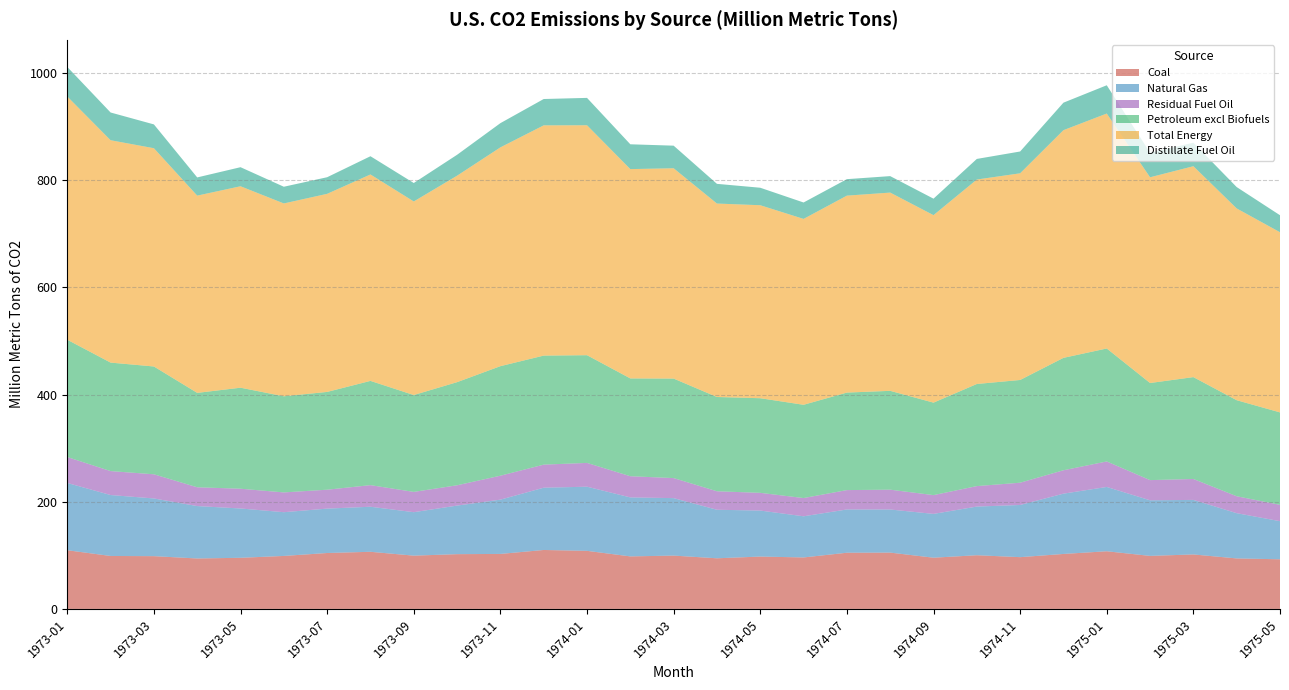

Reading right to left, extract all data points from this chart.

Coal: 1975-05=92.6	1975-04=94.2	1975-03=101.7	1975-02=99.0	1975-01=107.6	1974-12=102.6	1974-11=96.6	1974-10=100.2	1974-09=95.6	1974-08=105.1	1974-07=104.9	1974-06=96.1	1974-05=97.7	1974-04=94.5	1974-03=99.5	1974-02=98.0	1974-01=108.4	1973-12=110.0	1973-11=102.6	1973-10=102.2	1973-09=99.4	1973-08=106.6	1973-07=104.4	1973-06=98.9	1973-05=95.4	1973-04=94.2	1973-03=98.5	1973-02=98.8	1973-01=109.6
Natural Gas: 1975-05=71.1	1975-04=84.5	1975-03=101.8	1975-02=103.8	1975-01=120.0	1974-12=112.6	1974-11=97.4	1974-10=90.8	1974-09=81.8	1974-08=80.4	1974-07=80.7	1974-06=76.8	1974-05=85.9	1974-04=90.6	1974-03=107.3	1974-02=110.1	1974-01=119.7	1973-12=116.2	1973-11=101.3	1973-10=90.7	1973-09=81.1	1973-08=84.1	1973-07=82.9	1973-06=81.7	1973-05=92.0	1973-04=97.8	1973-03=107.7	1973-02=113.8	1973-01=125.6
Residual Fuel Oil: 1975-05=30.5	1975-04=31.6	1975-03=39.0	1975-02=37.6	1975-01=47.6	1974-12=43.7	1974-11=41.6	1974-10=38.2	1974-09=35.0	1974-08=37.0	1974-07=36.2	1974-06=34.0	1974-05=33.1	1974-04=34.5	1974-03=37.4	1974-02=39.5	1974-01=44.4	1973-12=43.1	1973-11=44.7	1973-10=37.9	1973-09=37.9	1973-08=40.3	1973-07=35.3	1973-06=36.9	1973-05=36.9	1973-04=35.1	1973-03=45.1	1973-02=44.7	1973-01=48.4
Petroleum excl Biofuels: 1975-05=172.5	1975-04=179.3	1975-03=190.2	1975-02=181.3	1975-01=210.9	1974-12=209.8	1974-11=191.8	1974-10=190.6	1974-09=172.6	1974-08=184.5	1974-07=182.0	1974-06=174.1	1974-05=176.6	1974-04=176.0	1974-03=185.8	1974-02=182.6	1974-01=201.1	1973-12=203.5	1973-11=204.5	1973-10=192.5	1973-09=180.8	1973-08=194.6	1973-07=182.5	1973-06=179.4	1973-05=188.6	1973-04=176.2	1973-03=201.2	1973-02=202.5	1973-01=219.0
Total Energy: 1975-05=336.3	1975-04=358.0	1975-03=393.7	1975-02=384.0	1975-01=438.6	1974-12=425.0	1974-11=385.8	1974-10=381.7	1974-09=350.0	1974-08=370.1	1974-07=367.6	1974-06=347.0	1974-05=360.2	1974-04=361.1	1974-03=392.6	1974-02=390.7	1974-01=429.2	1973-12=429.8	1973-11=408.4	1973-10=385.4	1973-09=361.3	1973-08=385.3	1973-07=369.8	1973-06=360.0	1973-05=376.0	1973-04=368.2	1973-03=407.4	1973-02=415.1	1973-01=454.1
Distillate Fuel Oil: 1975-05=31.7	1975-04=39.9	1975-03=43.8	1975-02=45.8	1975-01=52.8	1974-12=51.3	1974-11=40.7	1974-10=38.5	1974-09=30.8	1974-08=30.8	1974-07=30.8	1974-06=30.6	1974-05=32.6	1974-04=36.8	1974-03=42.2	1974-02=46.3	1974-01=51.1	1973-12=49.2	1973-11=45.2	1973-10=39.0	1973-09=34.5	1973-08=34.0	1973-07=31.0	1973-06=31.2	1973-05=35.6	1973-04=34.0	1973-03=44.5	1973-02=51.8	1973-01=55.2